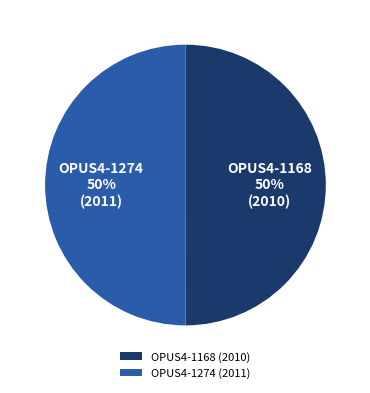

To the nearest percent, what is the average slice percentage?

50%